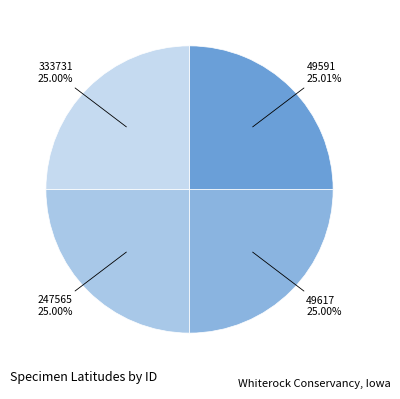

Count the number of slices in the pie.

4